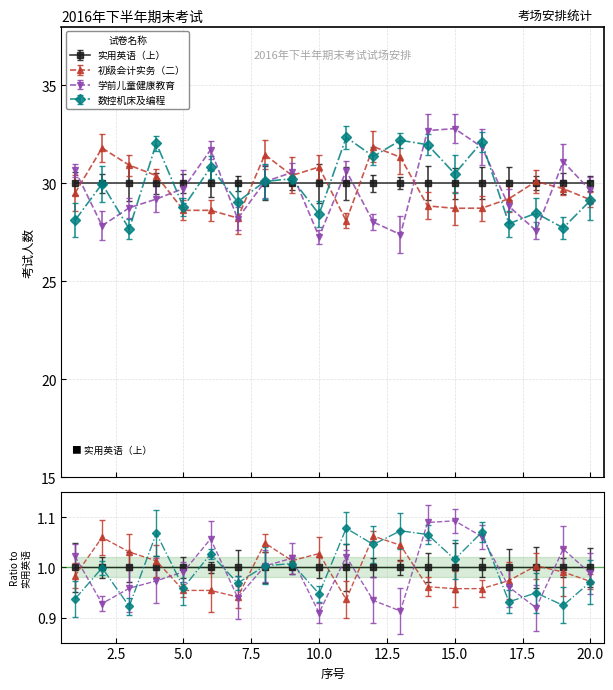

What is the sum of the 考试人数 values at 20 and 5?

60